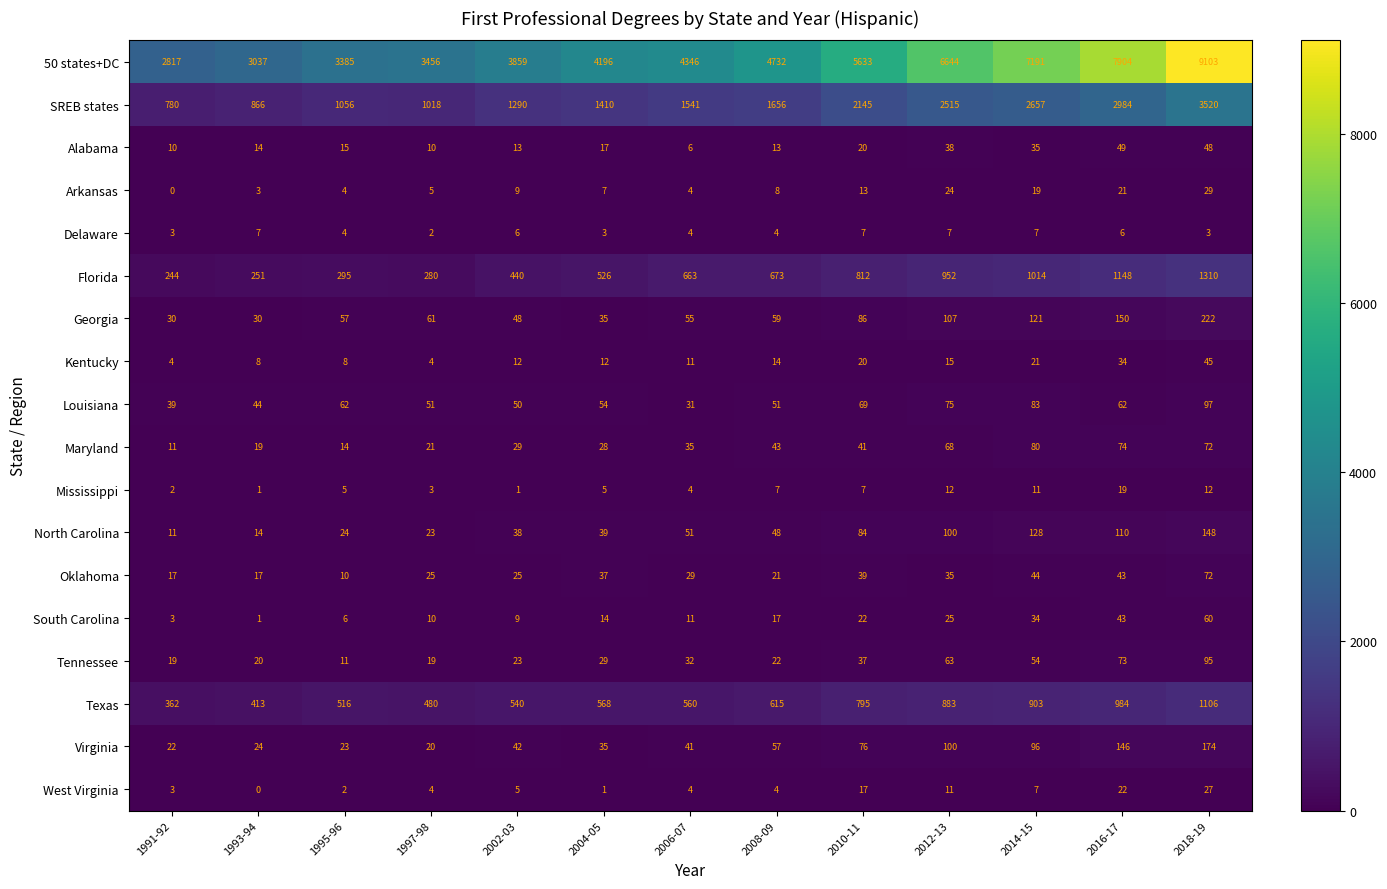

At which label does North Carolina first exceed 48?

2006-07